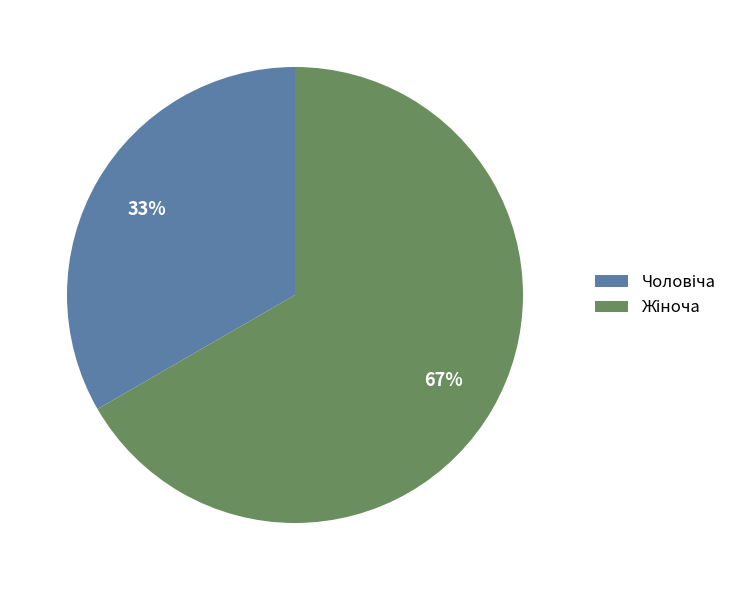

Is there any slice that represents more than half of the pie?

Yes